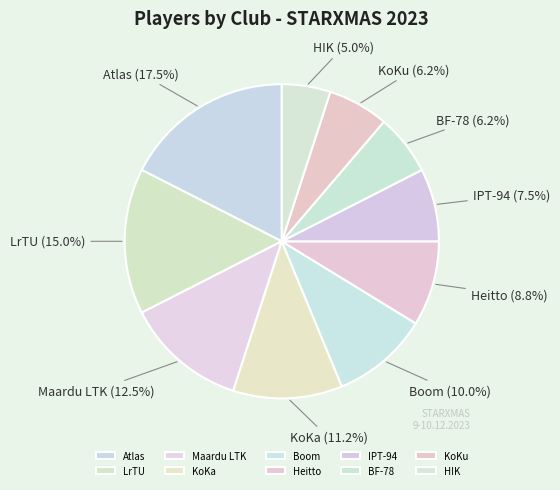

To the nearest percent, what is the average slice percentage?

10%